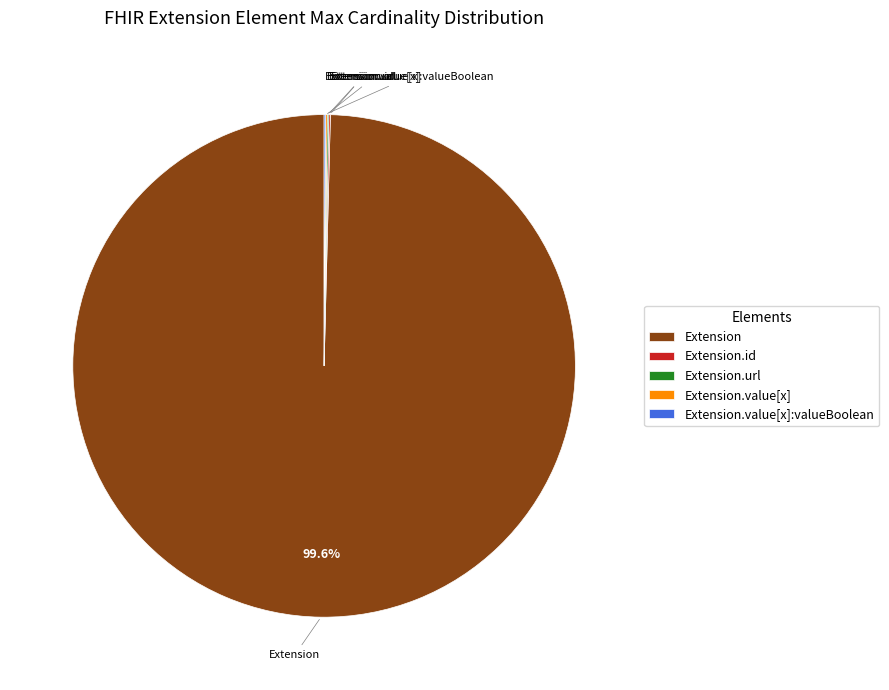

What is the largest slice in the pie chart?

Extension